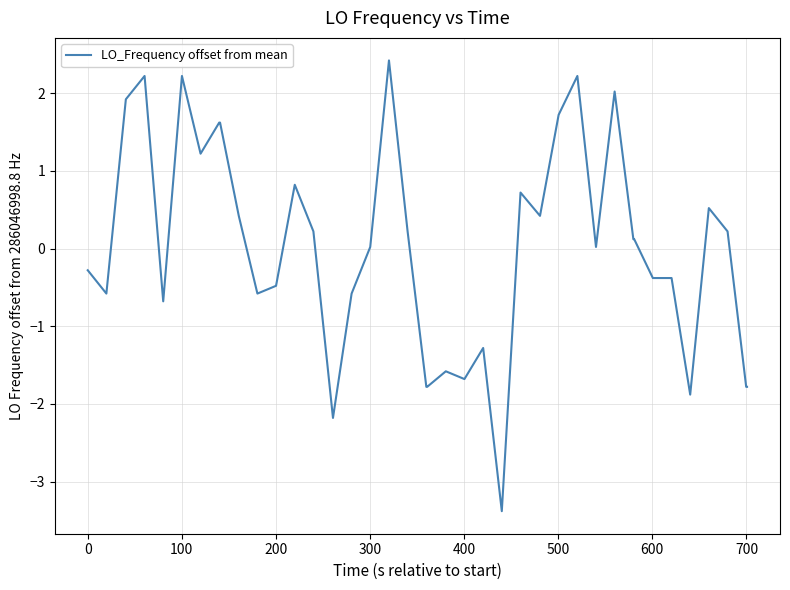

What is the difference between the maximum and minimum values?

5.8